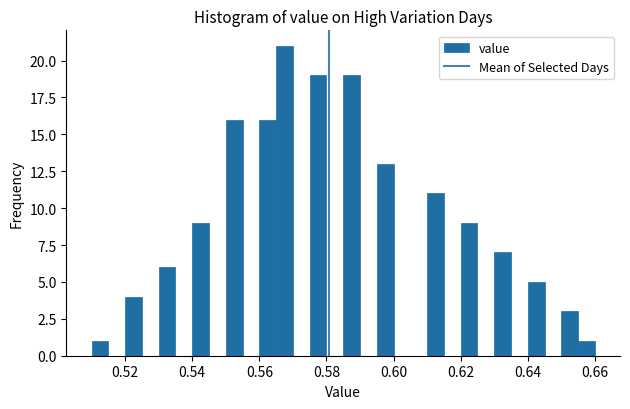

Around what value on the x-axis is the tallest bar? Give the approximate position of its centre, as read against the axis.

0.568